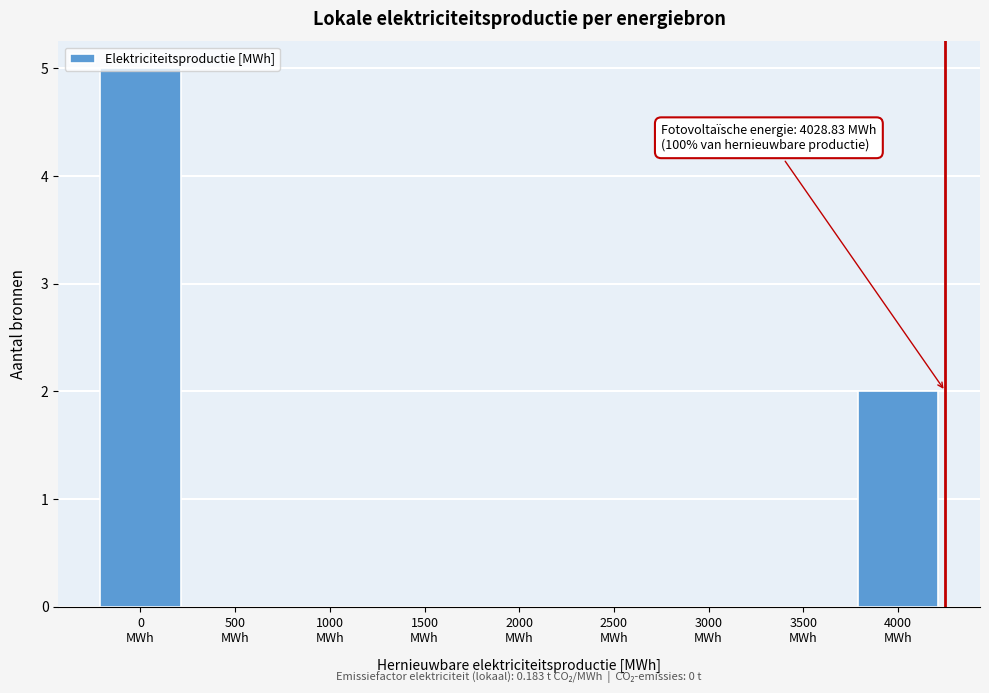

What is the maximum value shown in the chart?

5